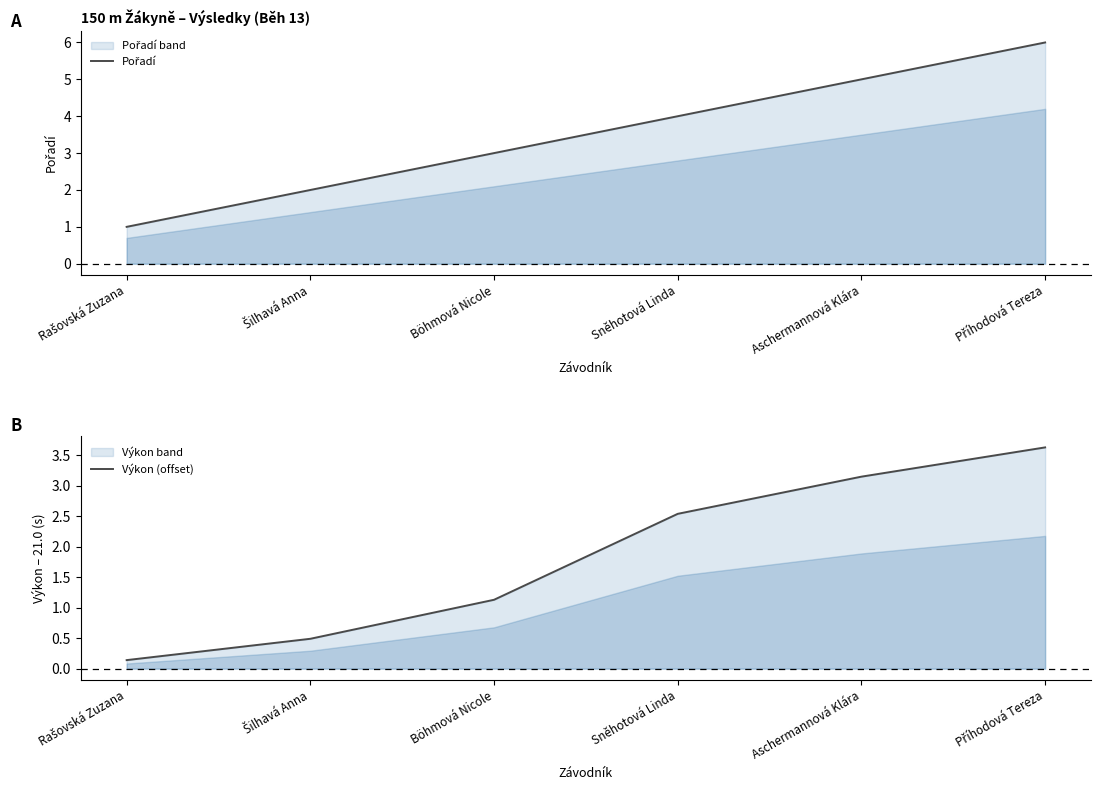

What is the label of the 5th point from the right?

Šilhavá Anna